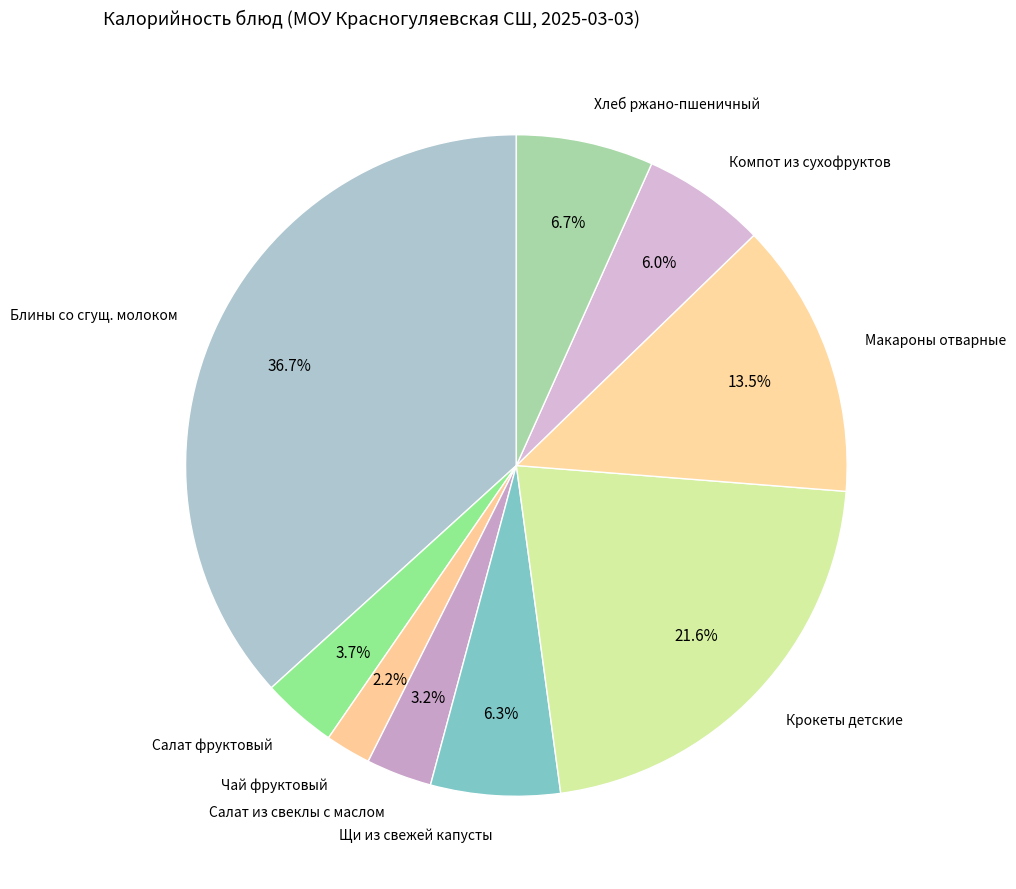

To the nearest percent, what is the combined percentage of Чай фруктовый and Макароны отварные?

16%